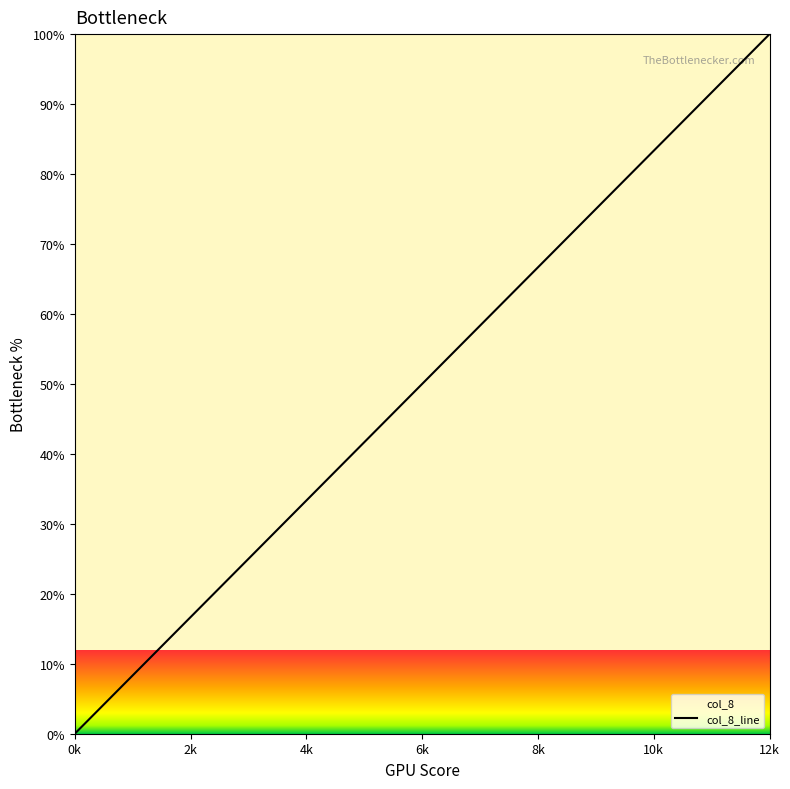

At which category does the chart reach its minimum across all series?

0k